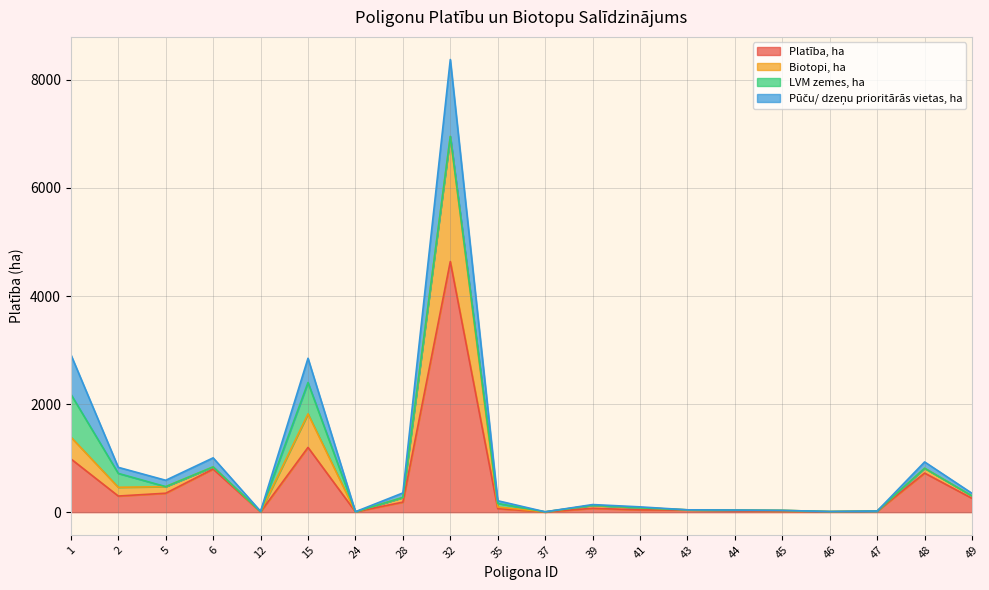

How many lines are shown in the chart?

4